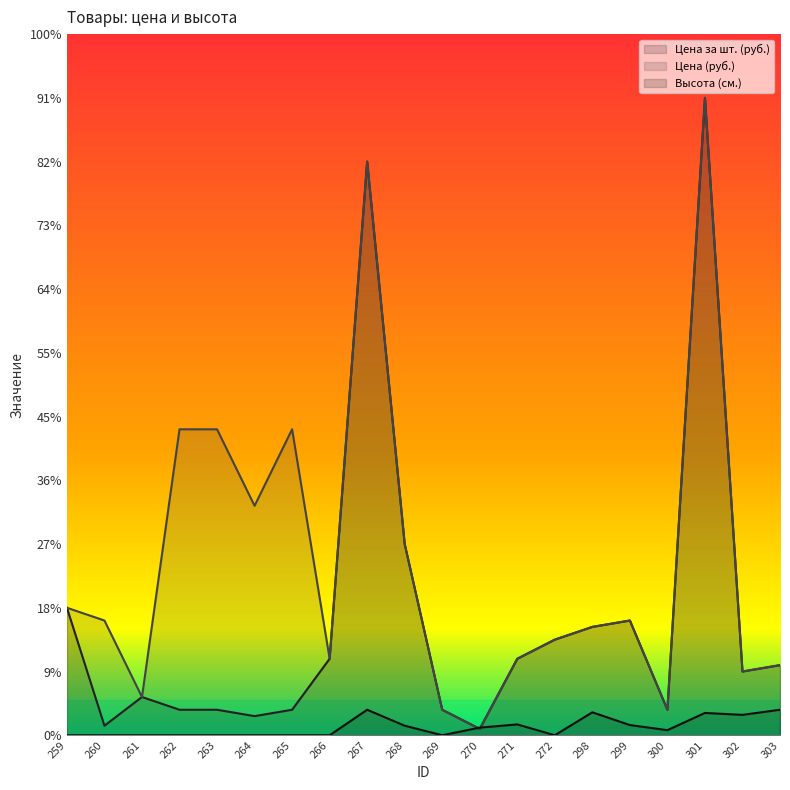

At which label is Цена за шт. (руб.) closest to 505?

268